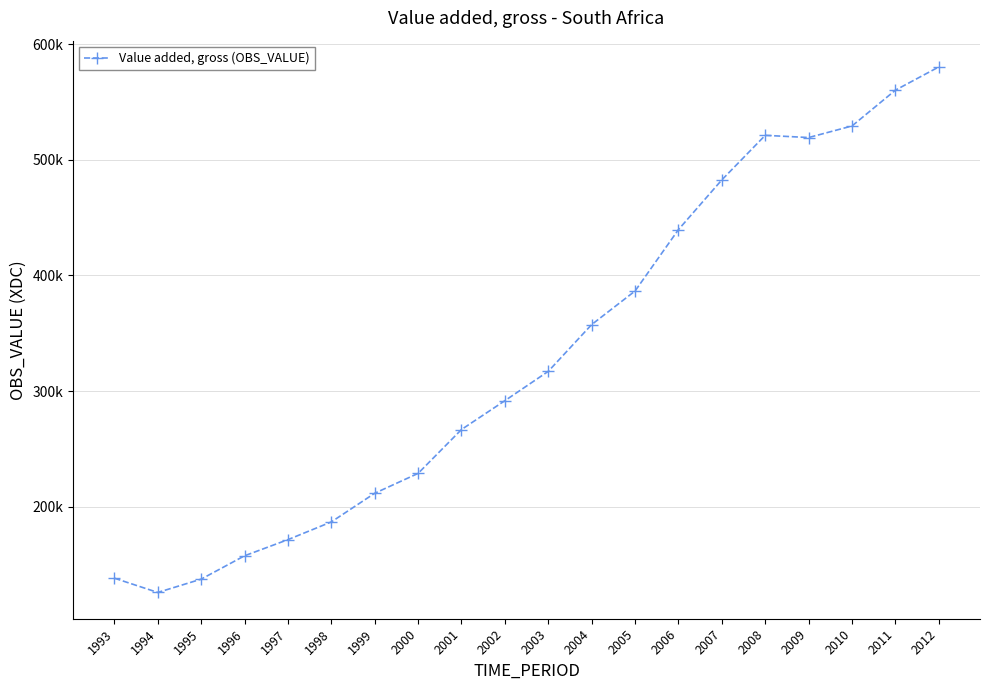

What is the average value?

330451